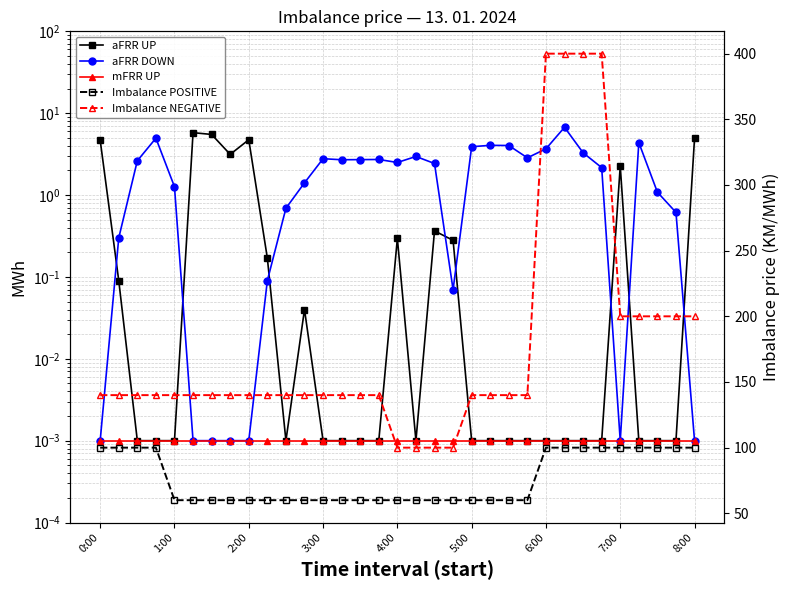

What is the average value of the Imbalance NEGATIVE series?

175.8